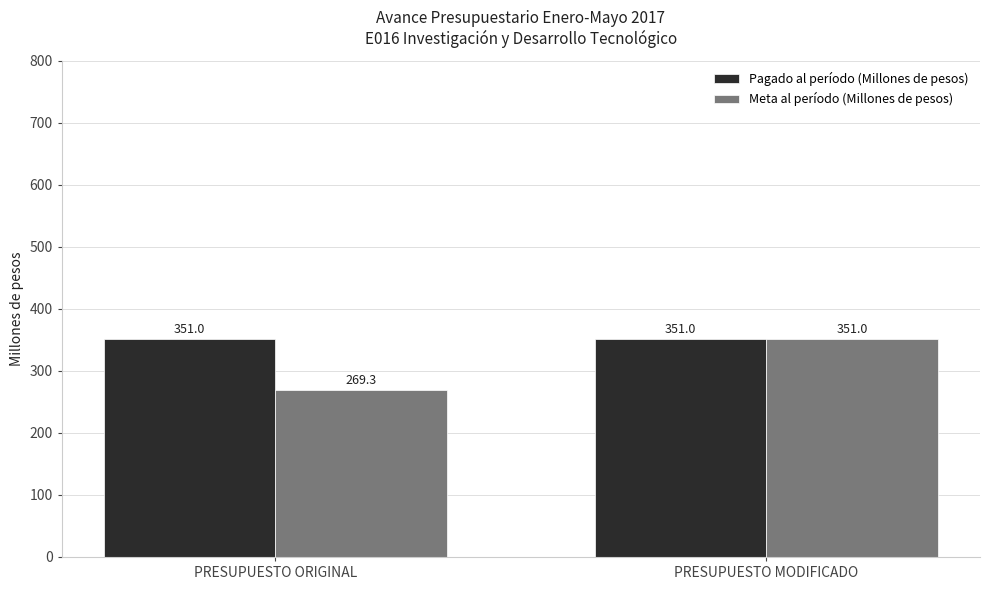

Is it true that Meta al período (Millones de pesos) equals 351.0 at PRESUPUESTO MODIFICADO?

True